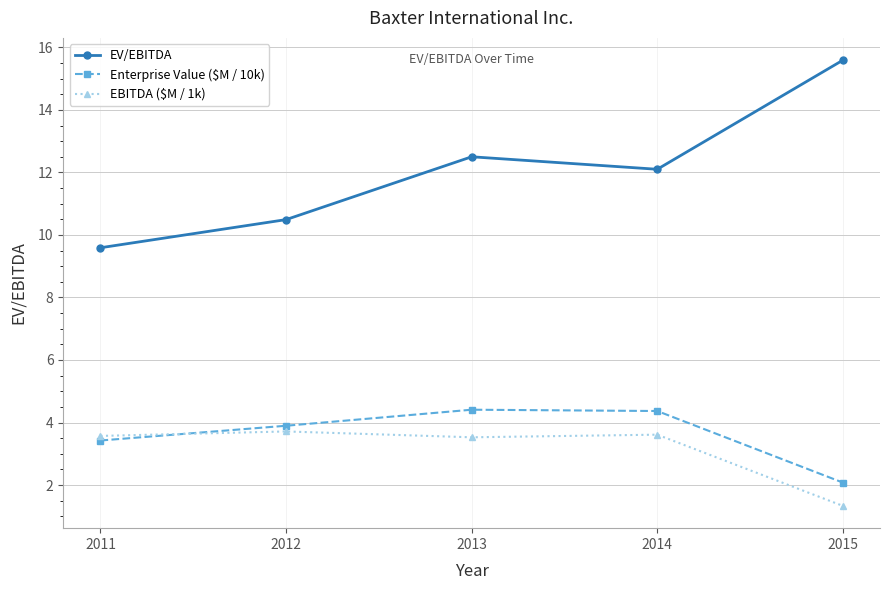

True or false: EV/EBITDA and Enterprise Value ($M / 10k) intersect in this chart.

False